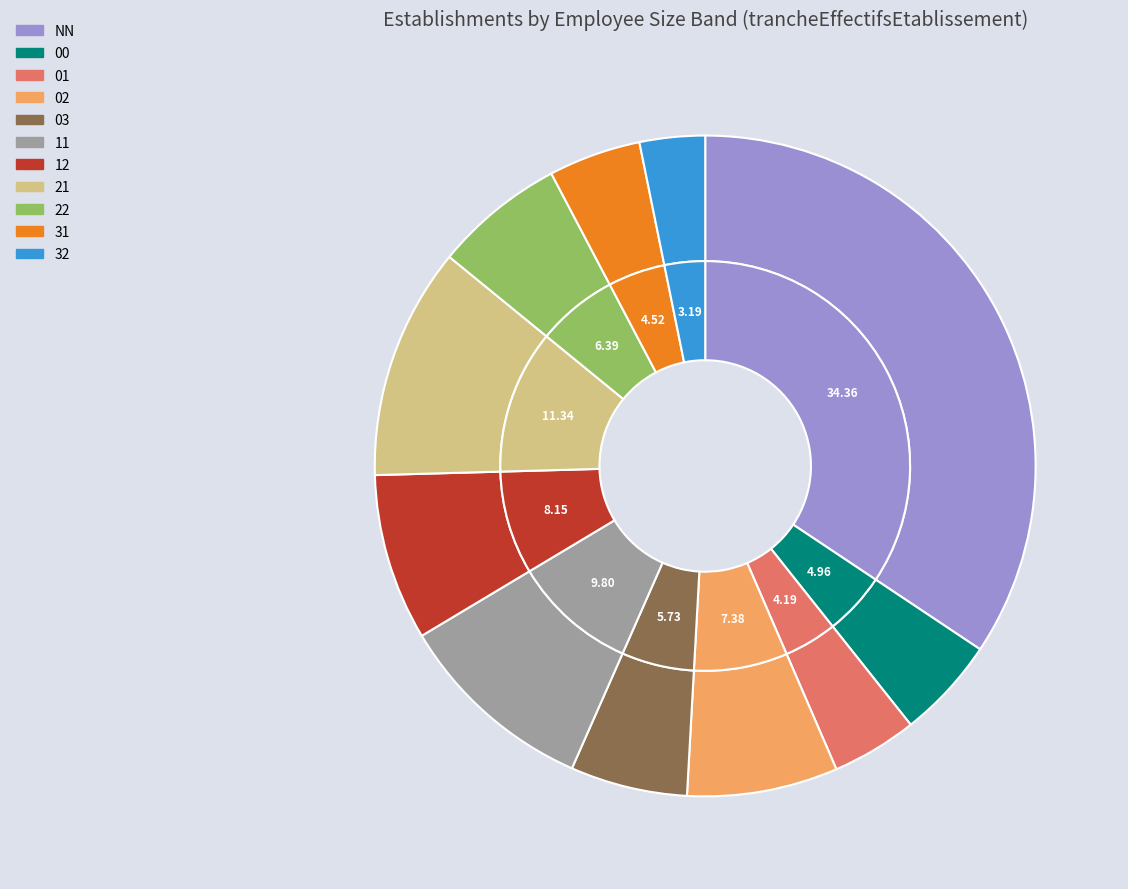

What percentage is the 00 slice, to the nearest percent?

5%